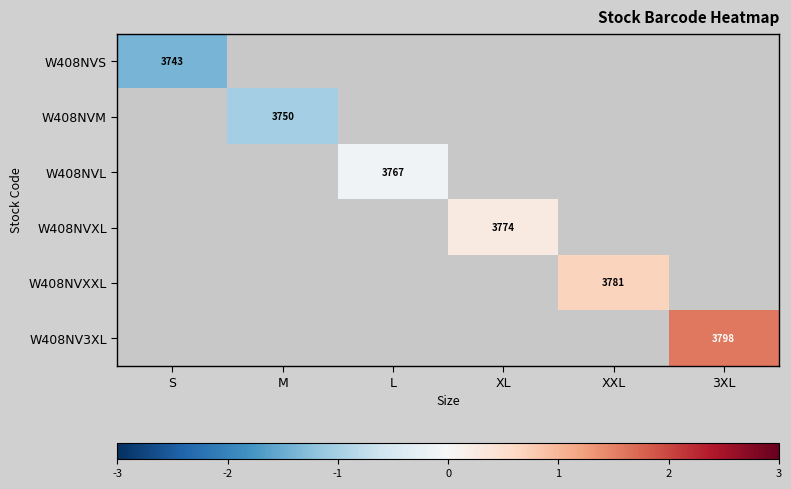

The value of W408NVXL at XL is 0.3. True or false?

True